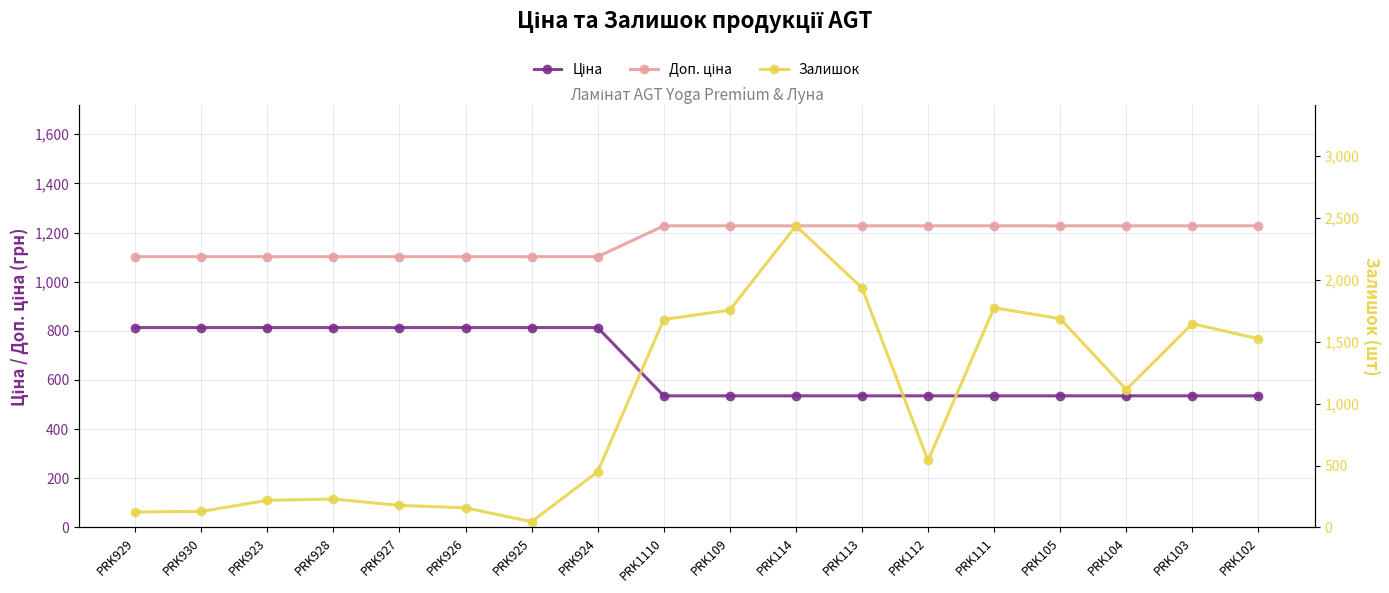

Which category has the lowest value across all series?

PRK925